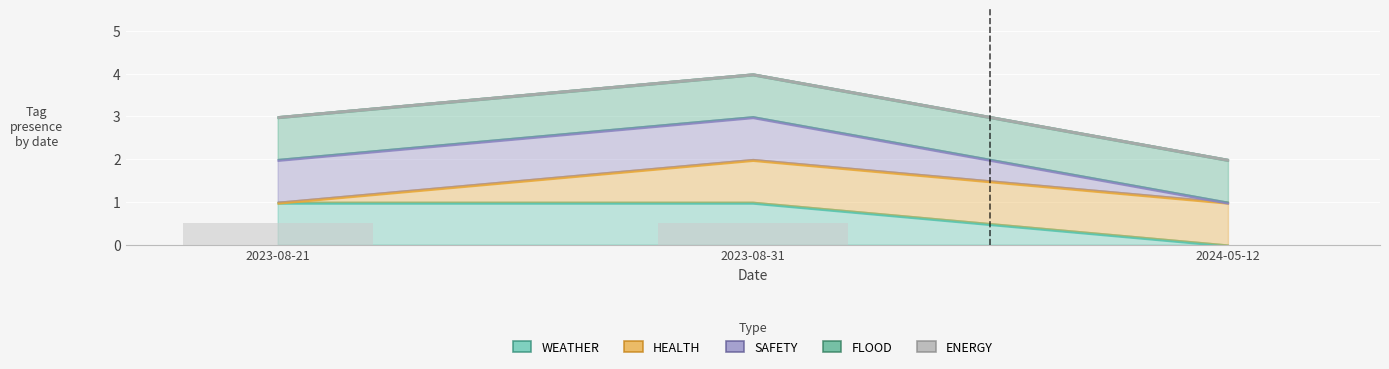

What is the change in value from 2023-08-21 to 2024-05-12?

-0.5